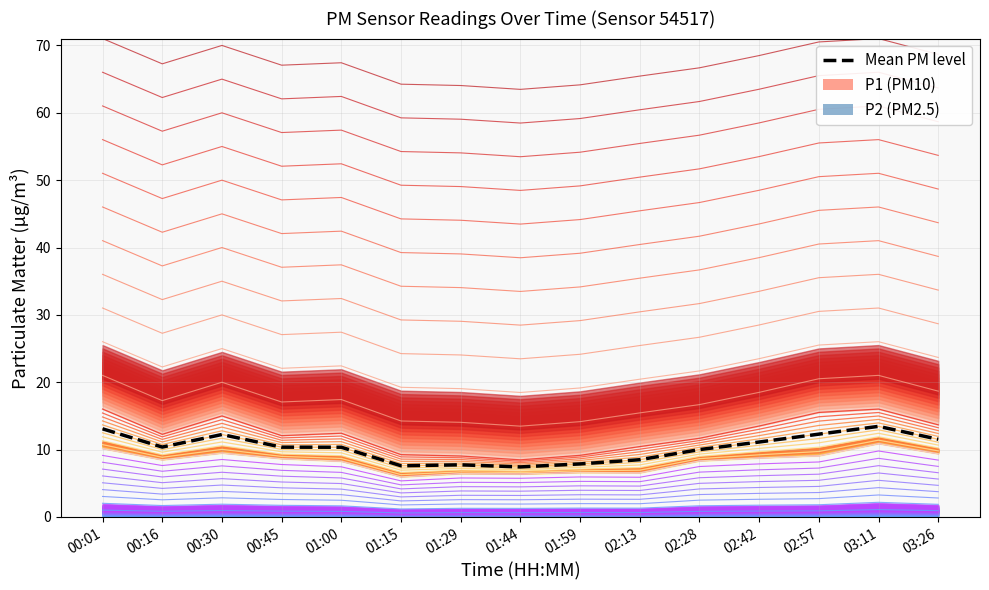

At which category does the chart reach its minimum across all series?

01:44